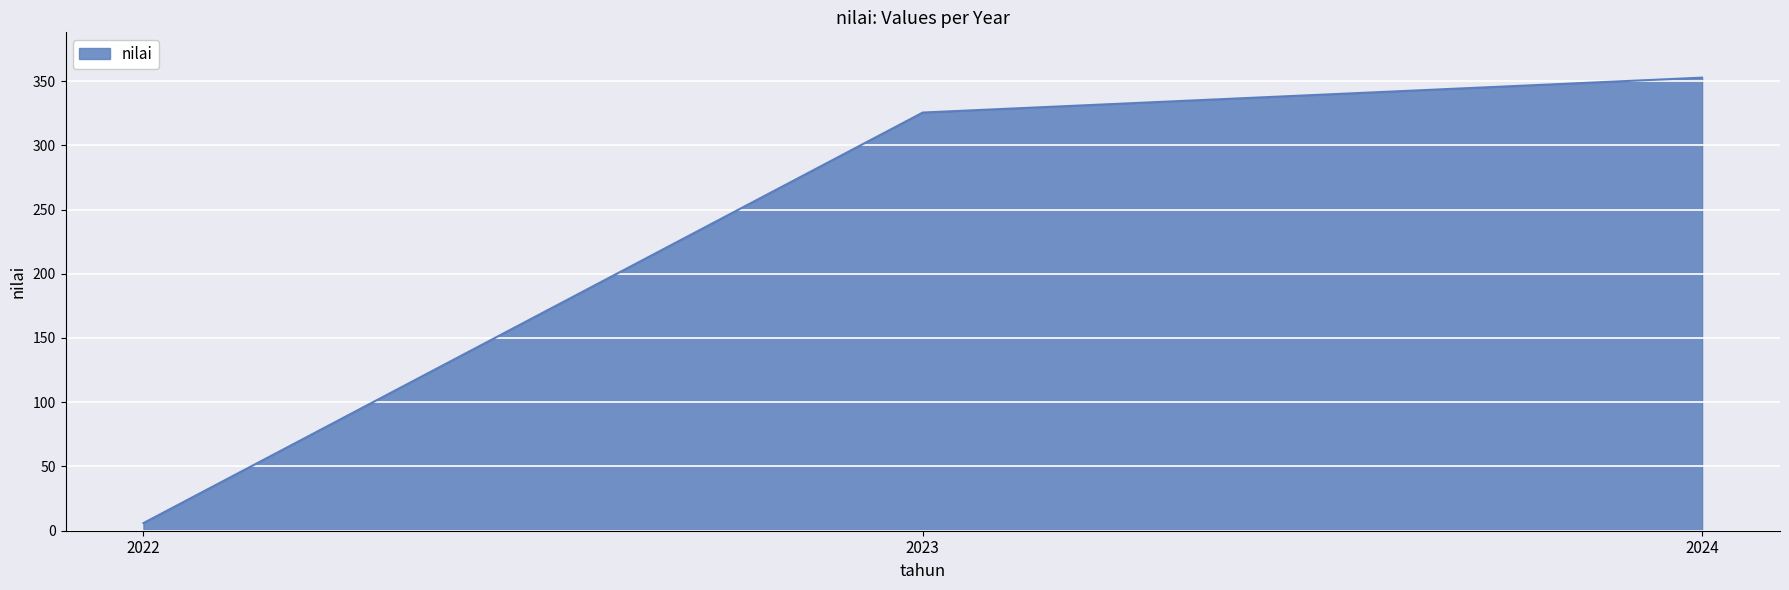

What is the change in value from 2022 to 2023?

+319.5